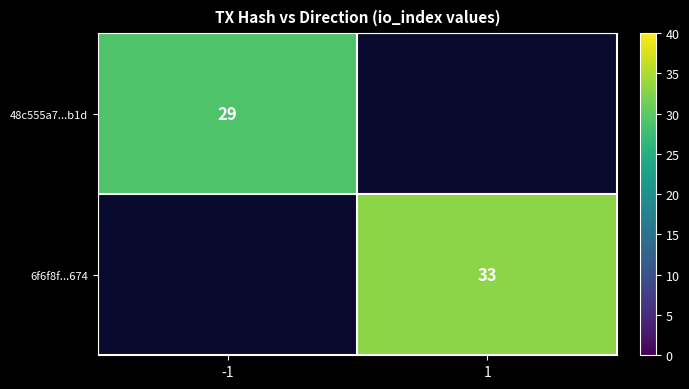

True or false: 6f6f8f...674 has a value of 54 at 1.

False